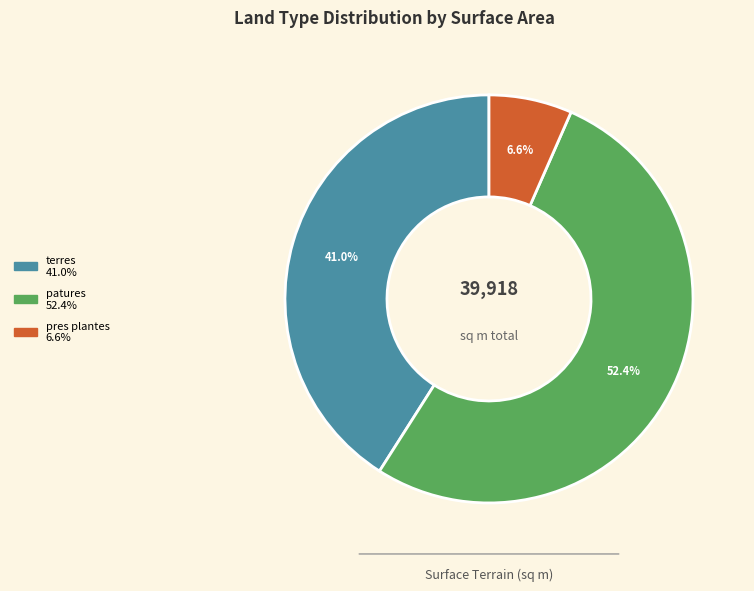

Is there a majority slice in this chart?

Yes